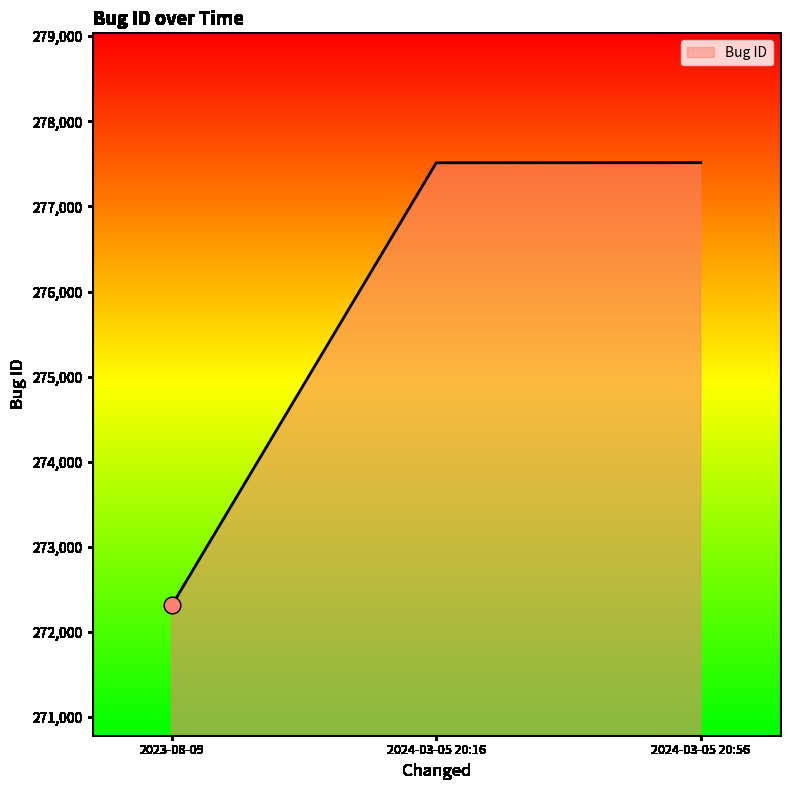

Read the value at 2023-08-09, to the nearest 10.

272310